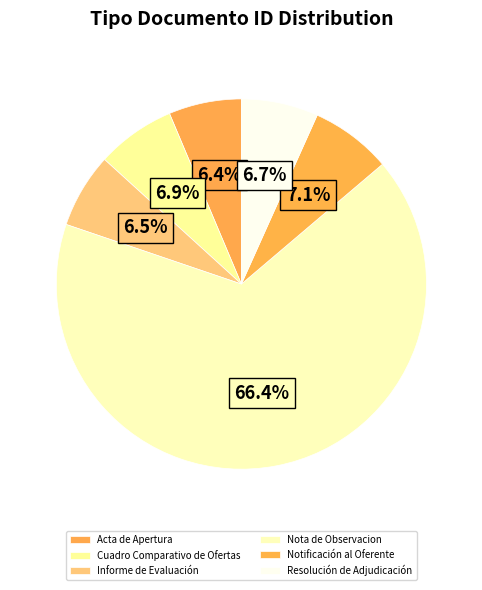

How many segments does this pie chart have?

6